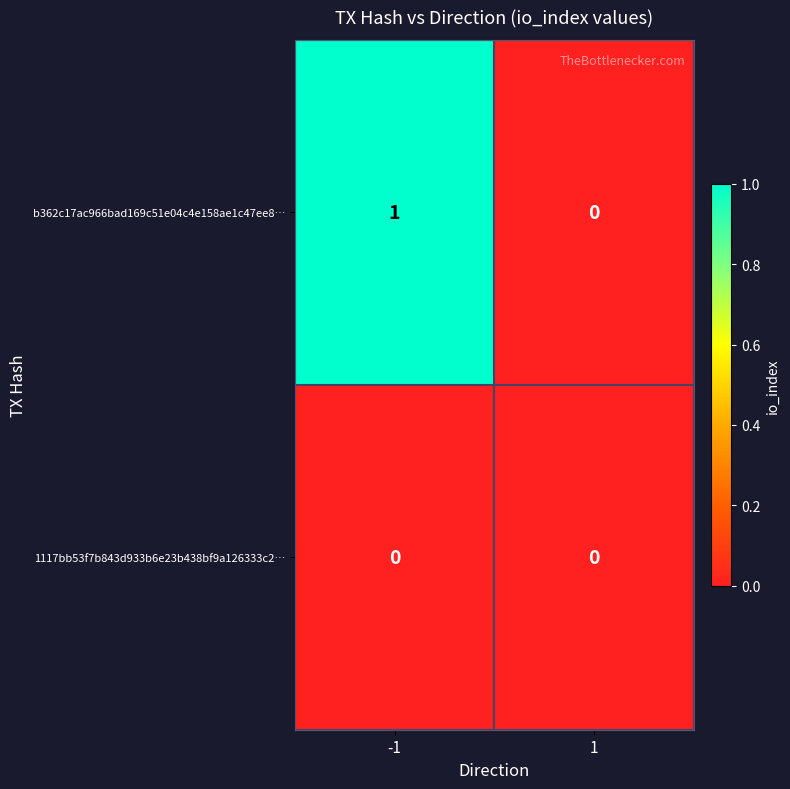

Rank the series by their maximum value, from highest to lowest.

b362c17ac966bad169c51e04c4e158ae1c47ee8…, 1117bb53f7b843d933b6e23b438bf9a126333c2…